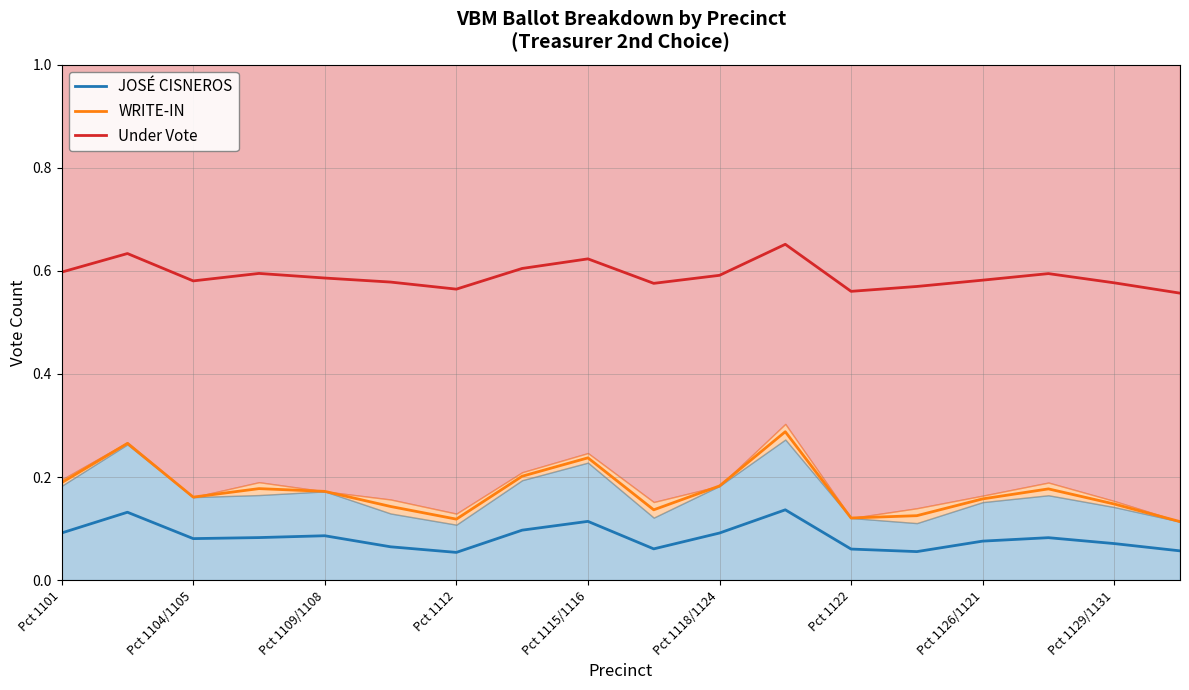

True or false: JOSÉ CISNEROS and Under Vote cross at least once.

False